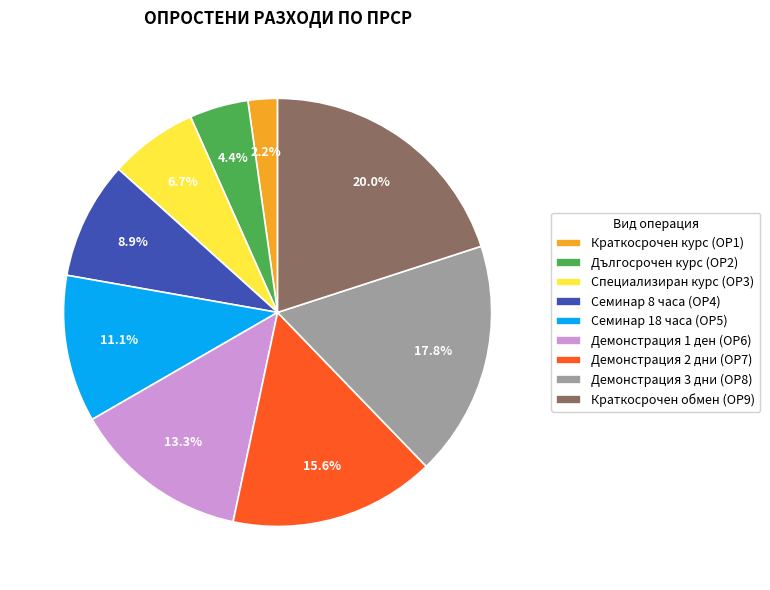

Does Демонстрация 3 дни (ОР8) account for over 50% of the chart?

No